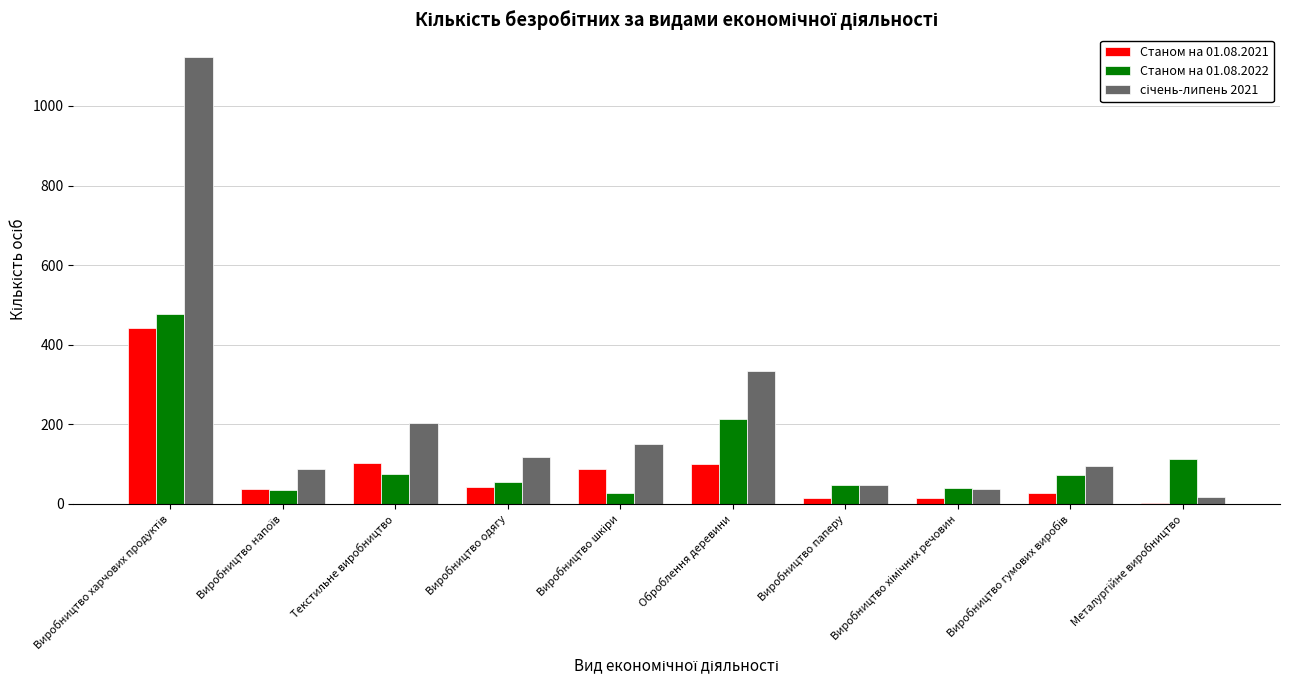

What is the maximum value shown in the chart?

1124